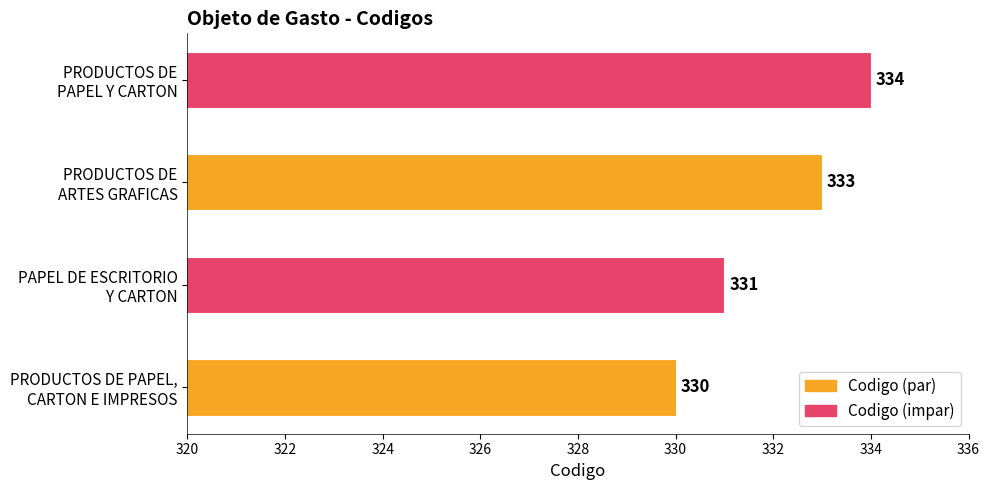

What is the smallest value displayed?

330